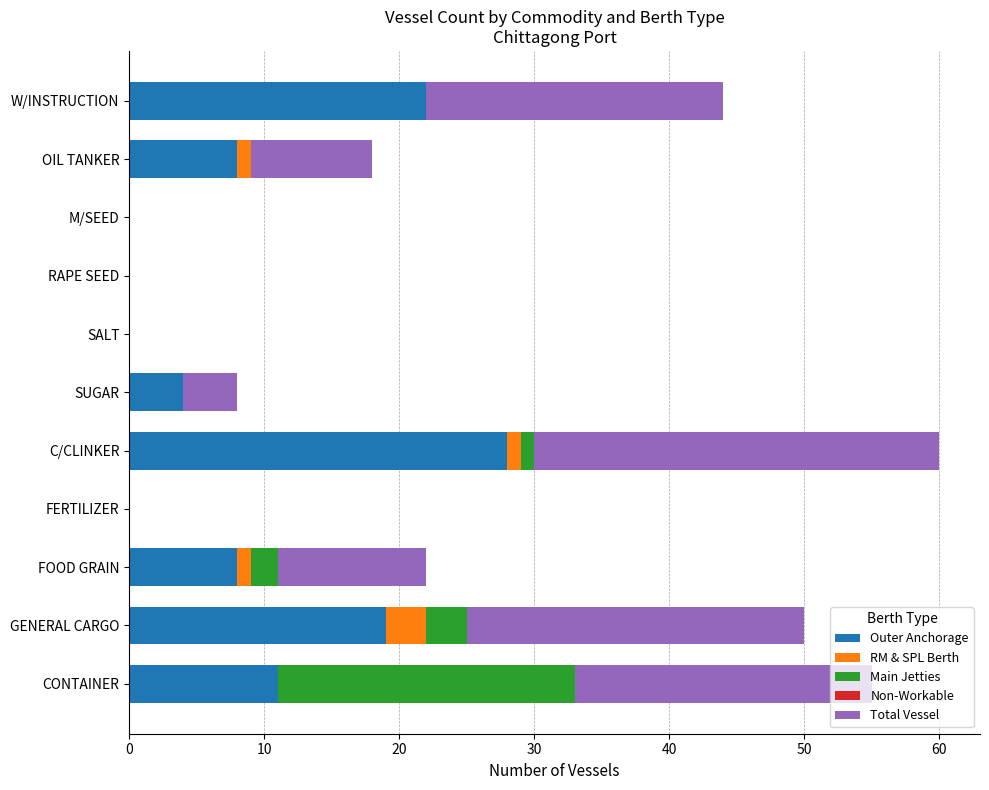

What is the sum of all Outer Anchorage values?

100